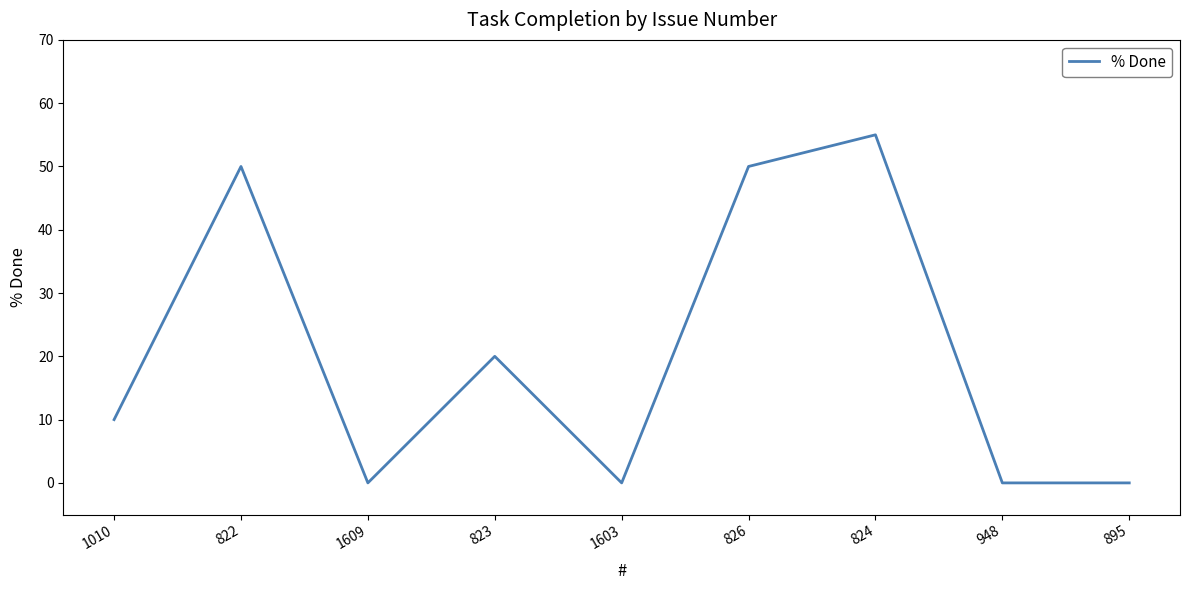

Where is the first local minimum?

1609